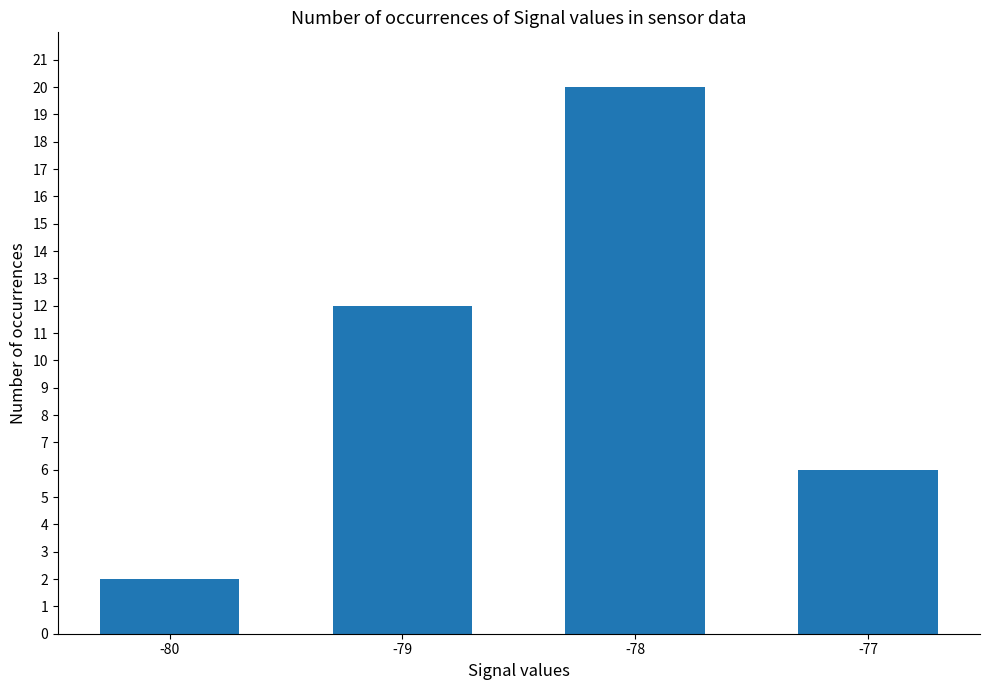

Is it true that the value at -80 is 2?

True